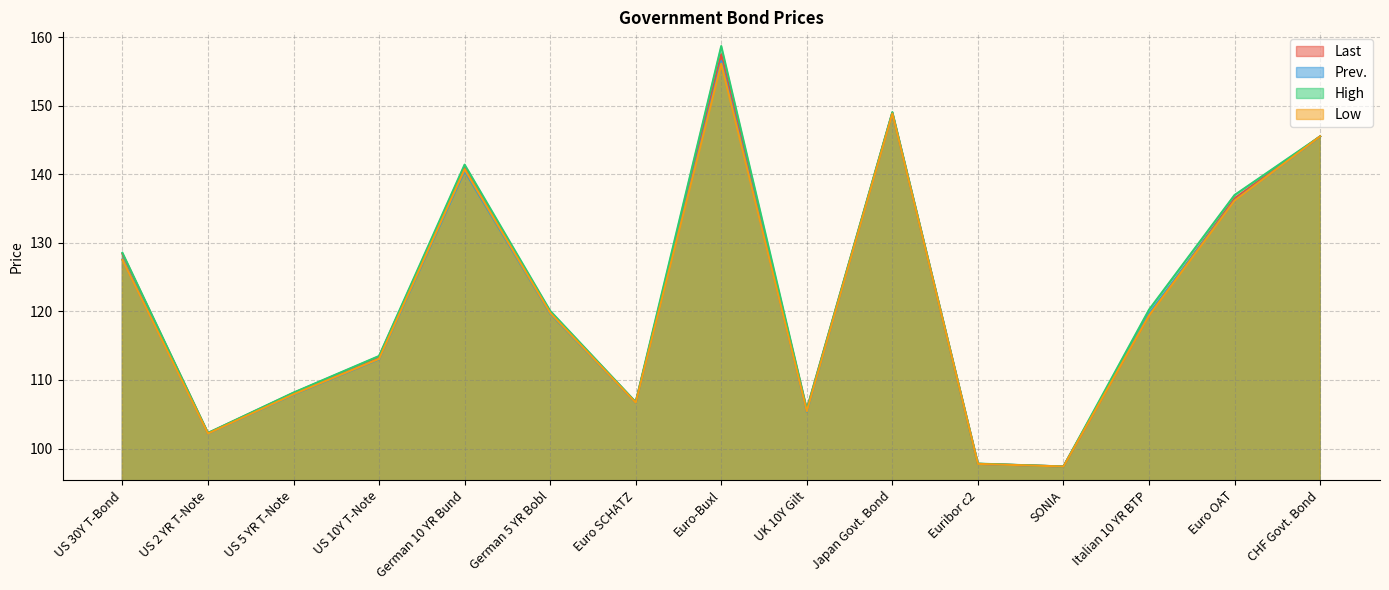

Where is High nearest to the value 128?

US 30Y T-Bond